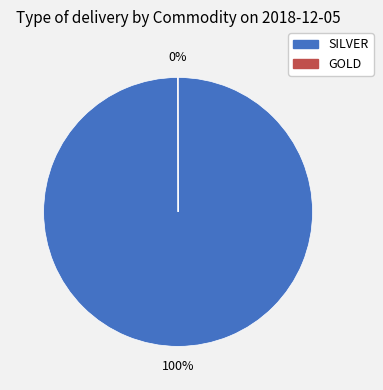

To the nearest percent, what is the average slice percentage?

50%